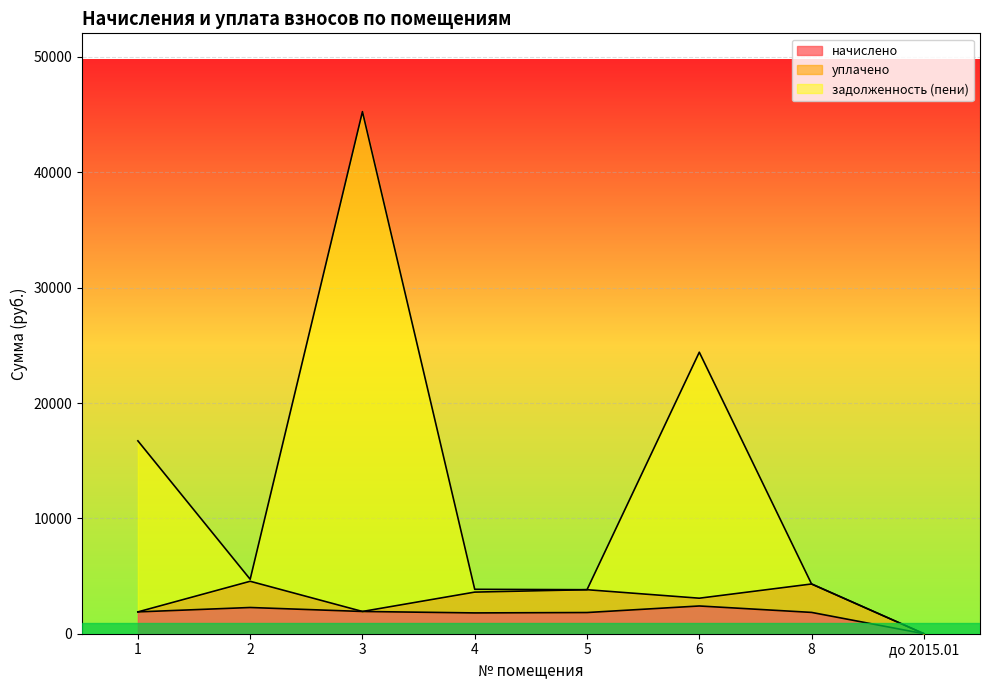

What is the highest value of the начислено series?

2404.9